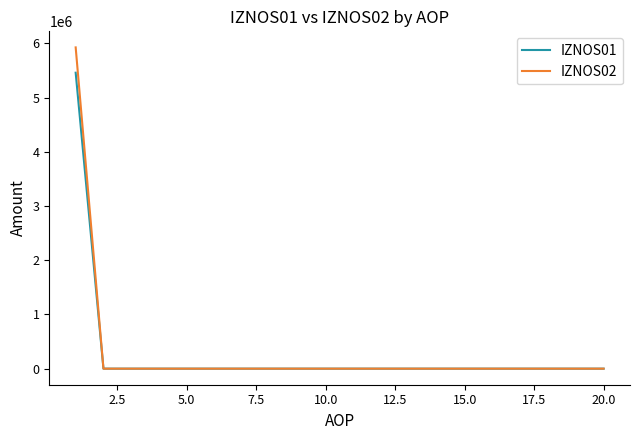

What is the average value of the IZNOS01 series?

272865.3